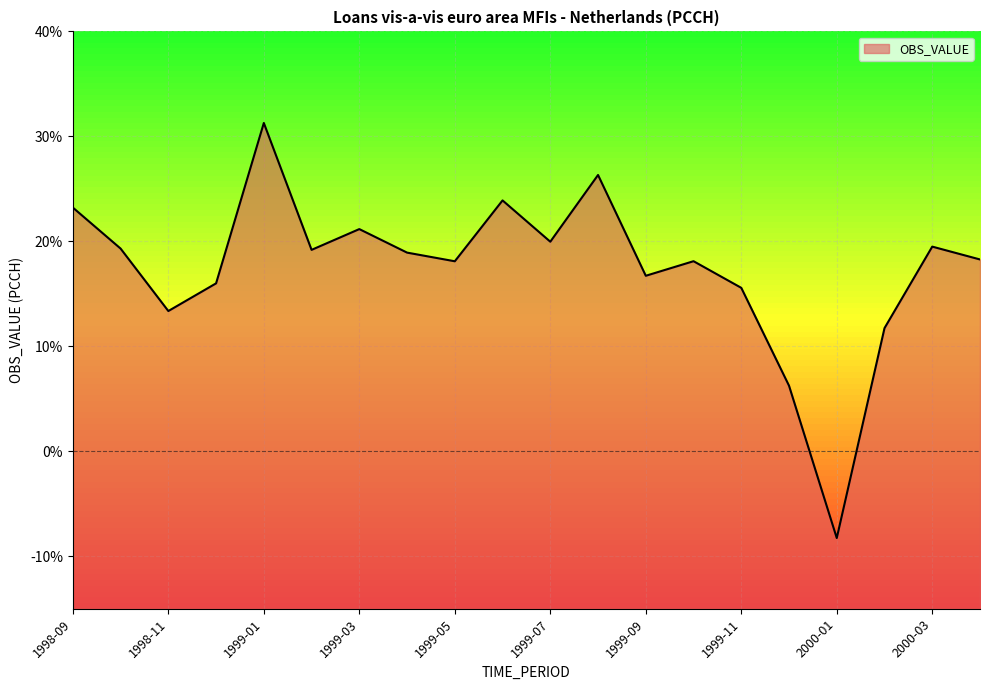

What position from the left is 1999-05?

9